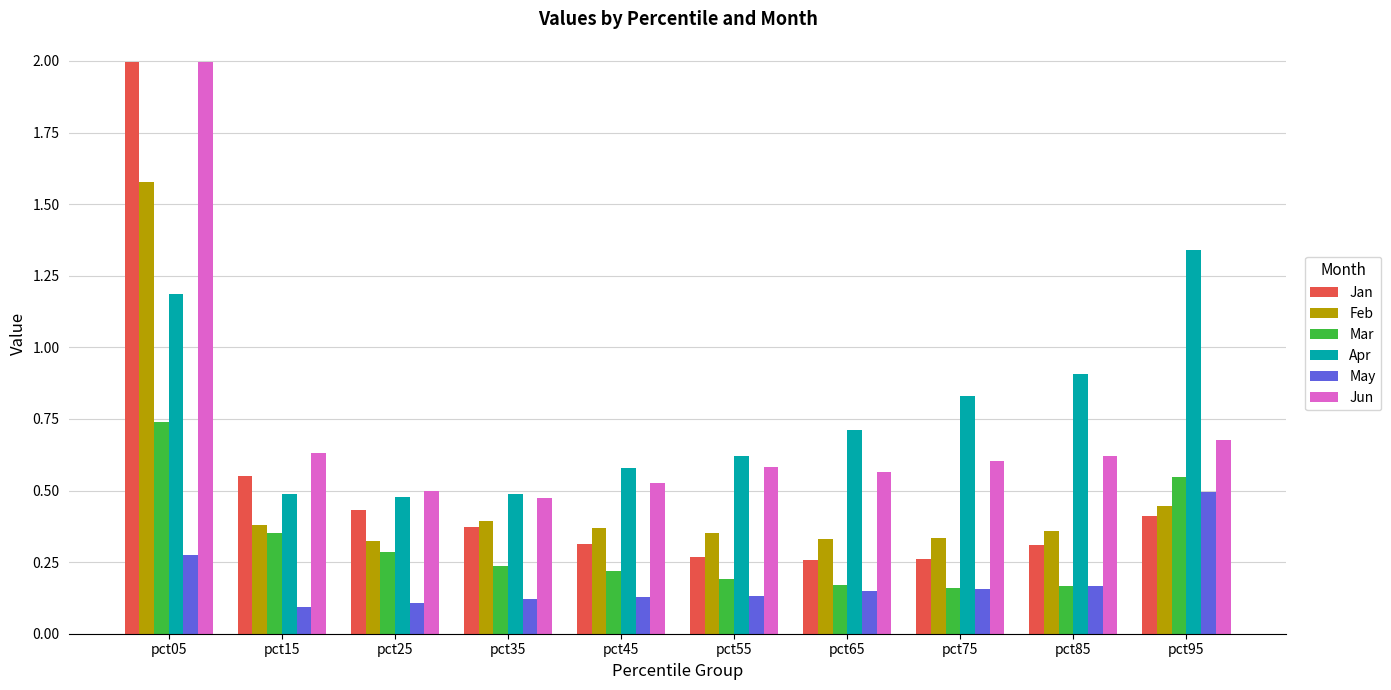

The value of Apr at pct35 is 0.5. True or false?

True